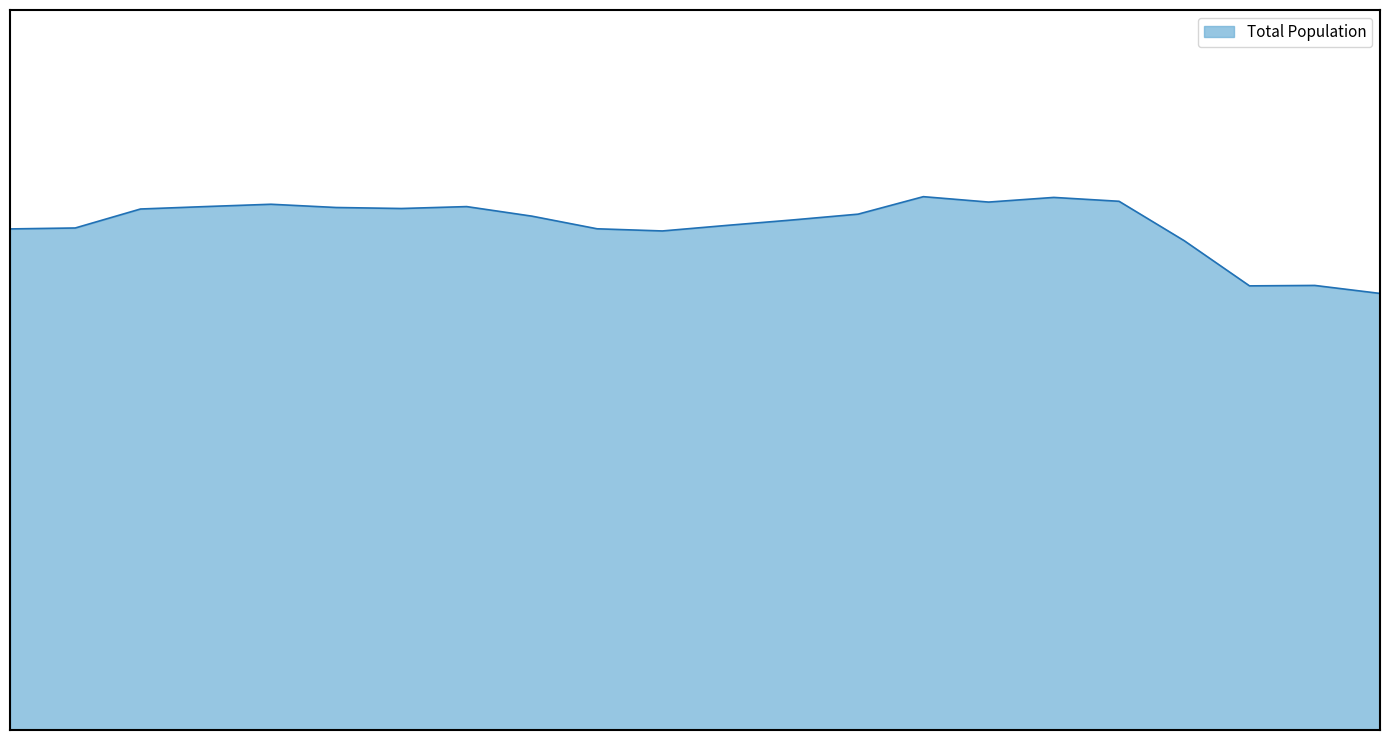

Does the chart have visible grid lines?

No